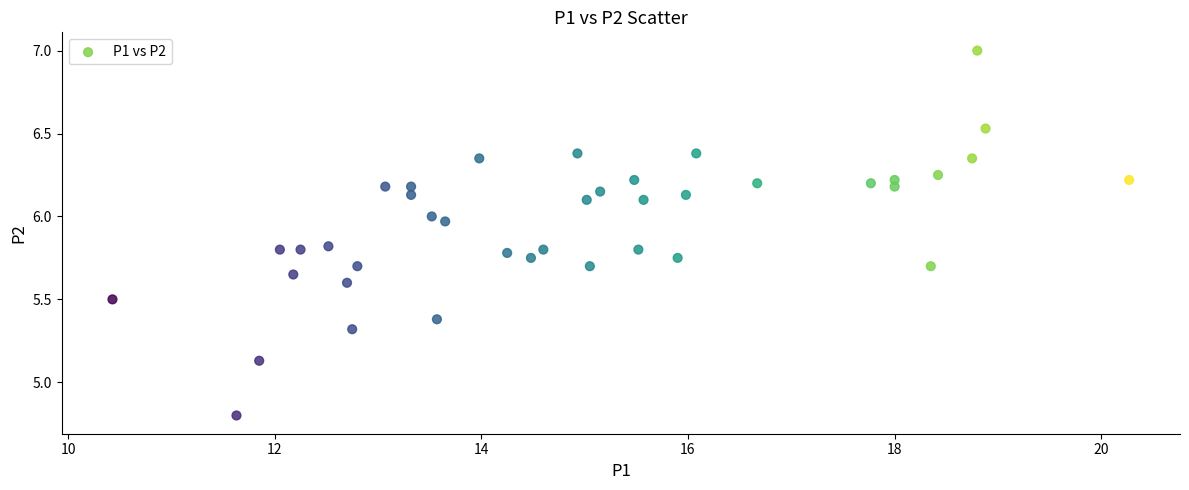

What is the range of Y values (max minus min)?

2.2